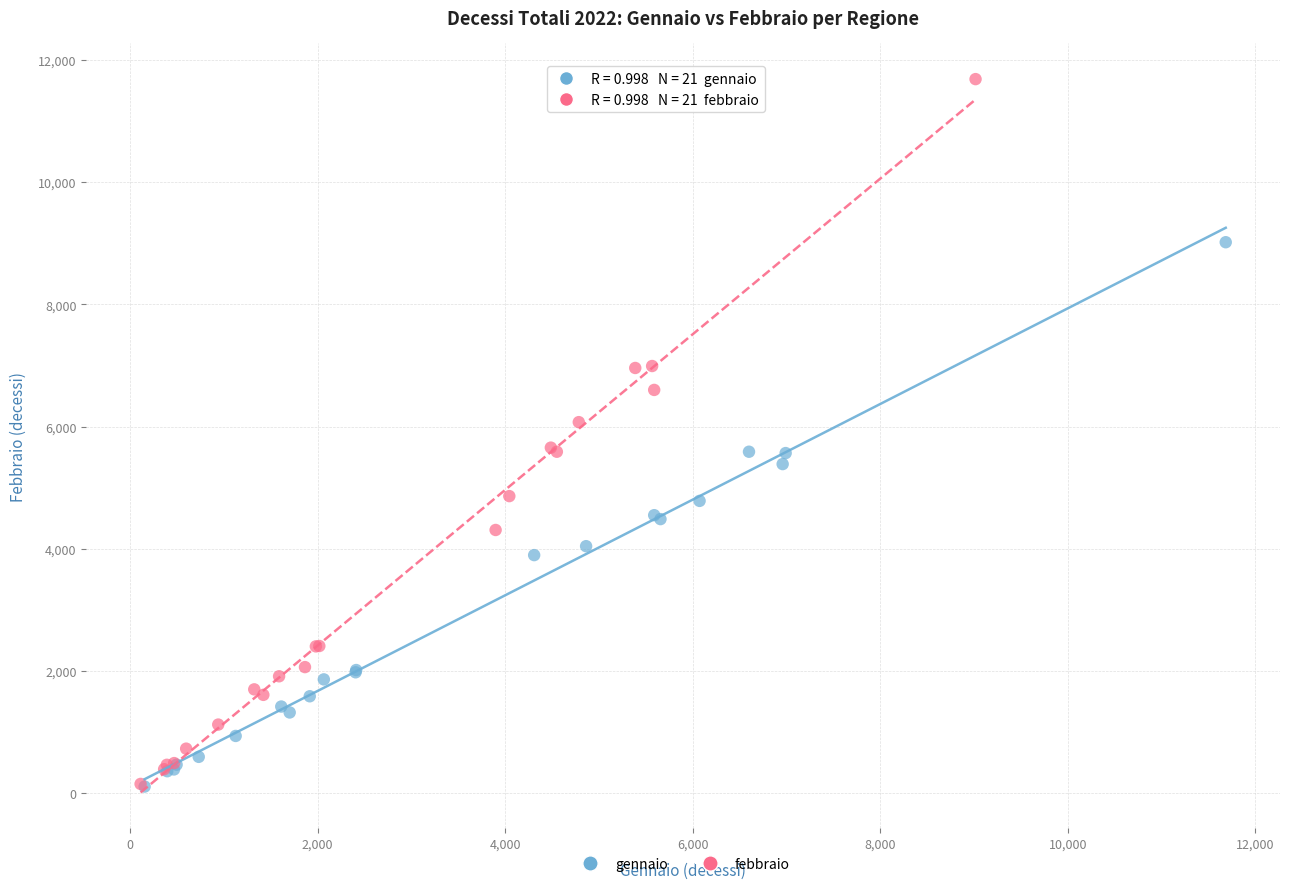

What are all the series names shown in the legend?

gennaio, febbraio